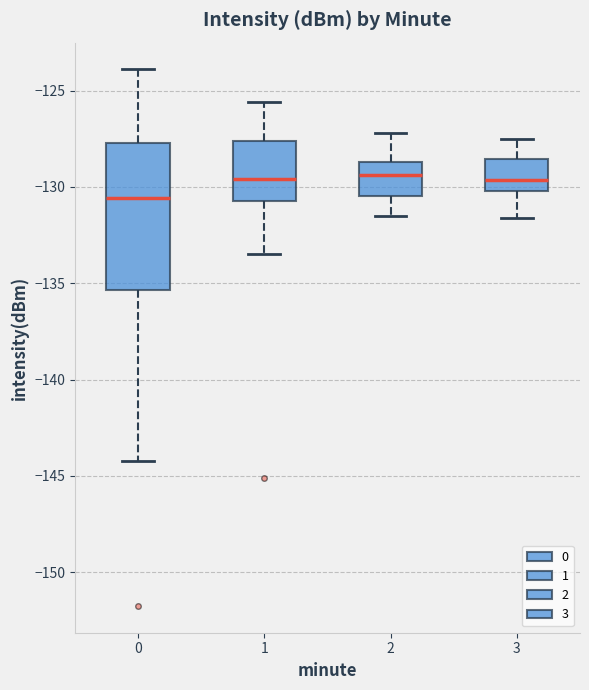

Reading left to right, transcribe this box plot: for each box, give where its median line is, the range the box spans, and where its two whiskers end, as read against the y-axis. The values are not printed on the chart, so give them approximately, as read against the axis.

0: median -130.5, box -135.5 to -127.5, whiskers -144.0 to -124.0
1: median -129.5, box -130.5 to -127.5, whiskers -133.5 to -125.5
2: median -129.5, box -130.5 to -128.5, whiskers -131.5 to -127.0
3: median -129.5, box -130.0 to -128.5, whiskers -131.5 to -127.5